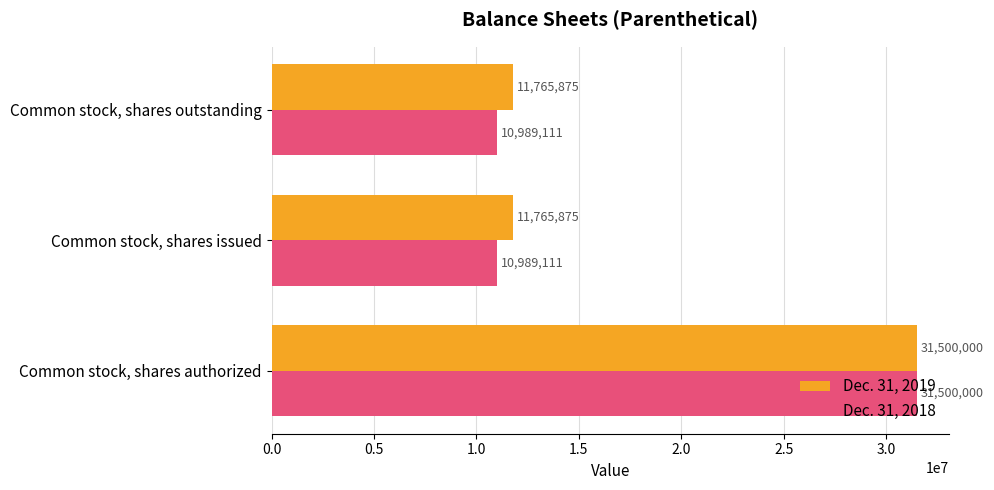

List the series in order of their overall mean, highest first.

Dec. 31, 2019, Dec. 31, 2018